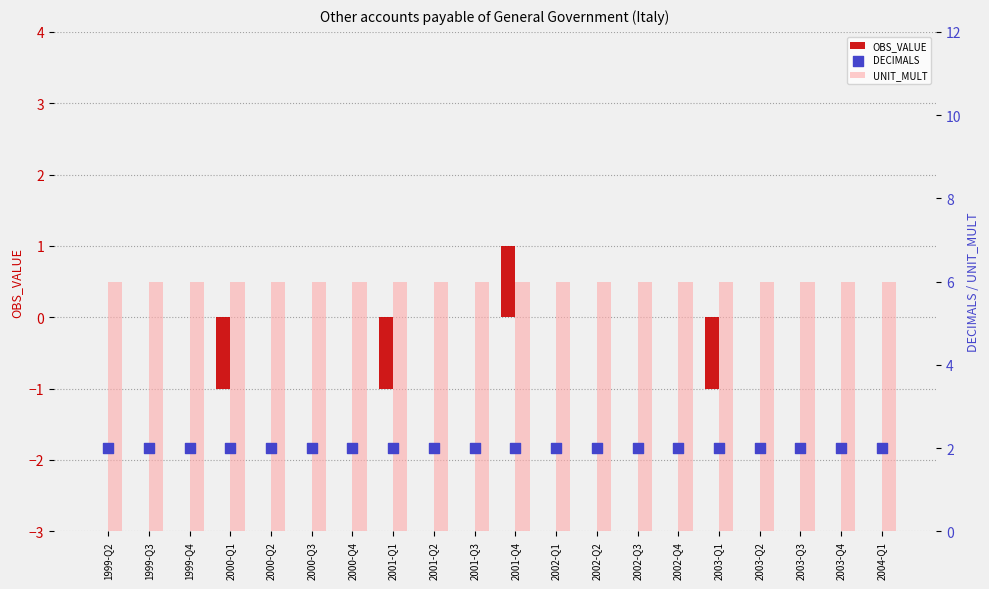

Which series contains the lowest Y value?

OBS_VALUE